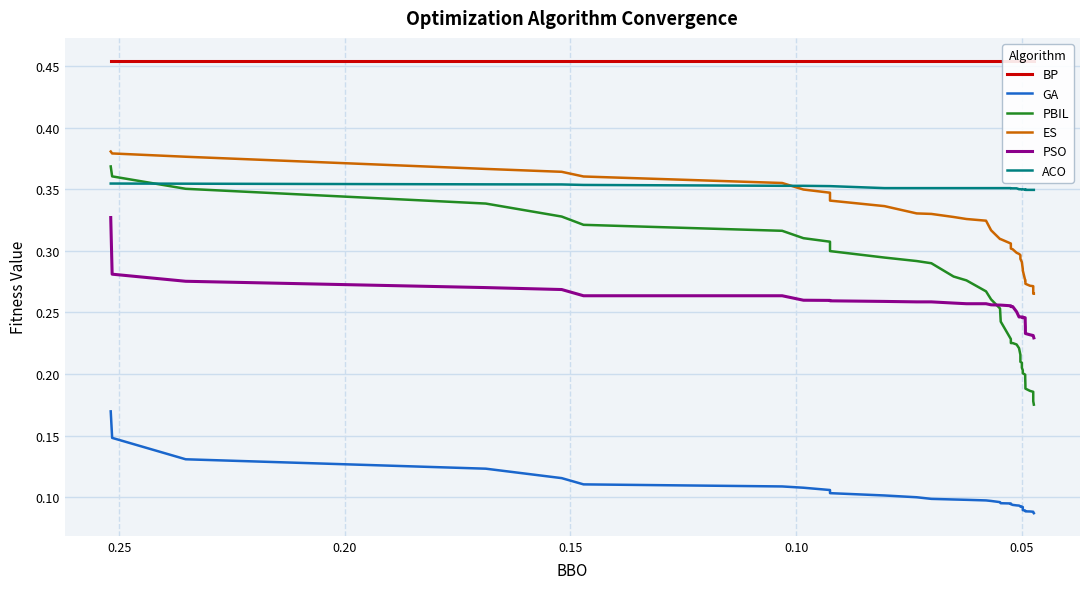

The BP series shows 0.2 at 26. True or false?

False